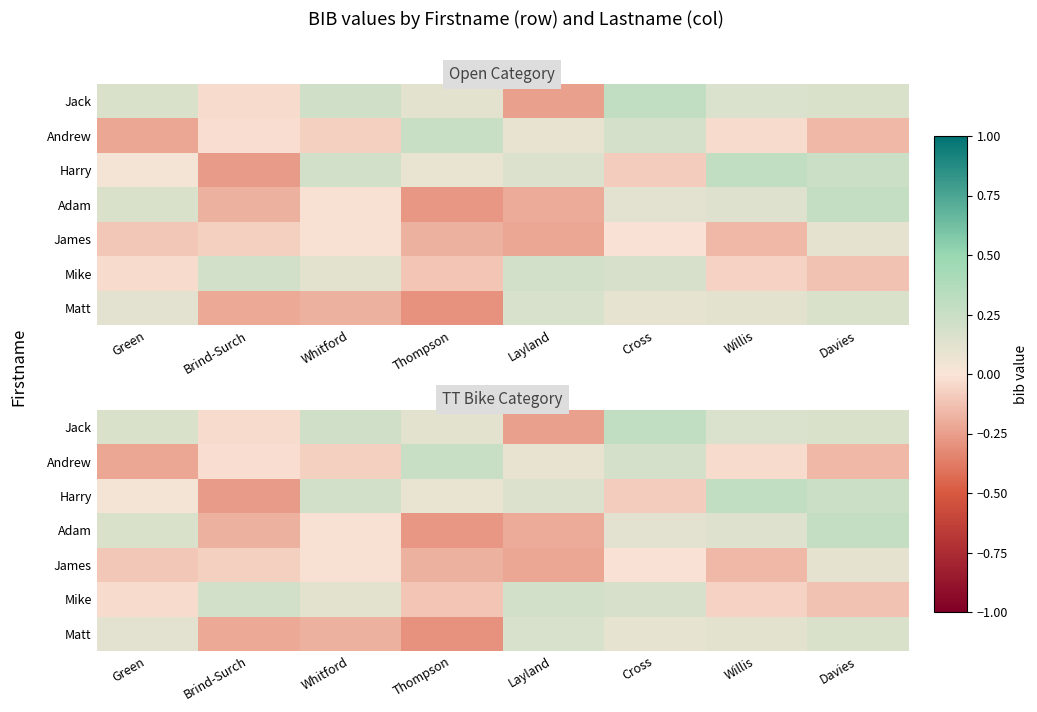

The value of James at Brind-Surch is -0.0. True or false?

False